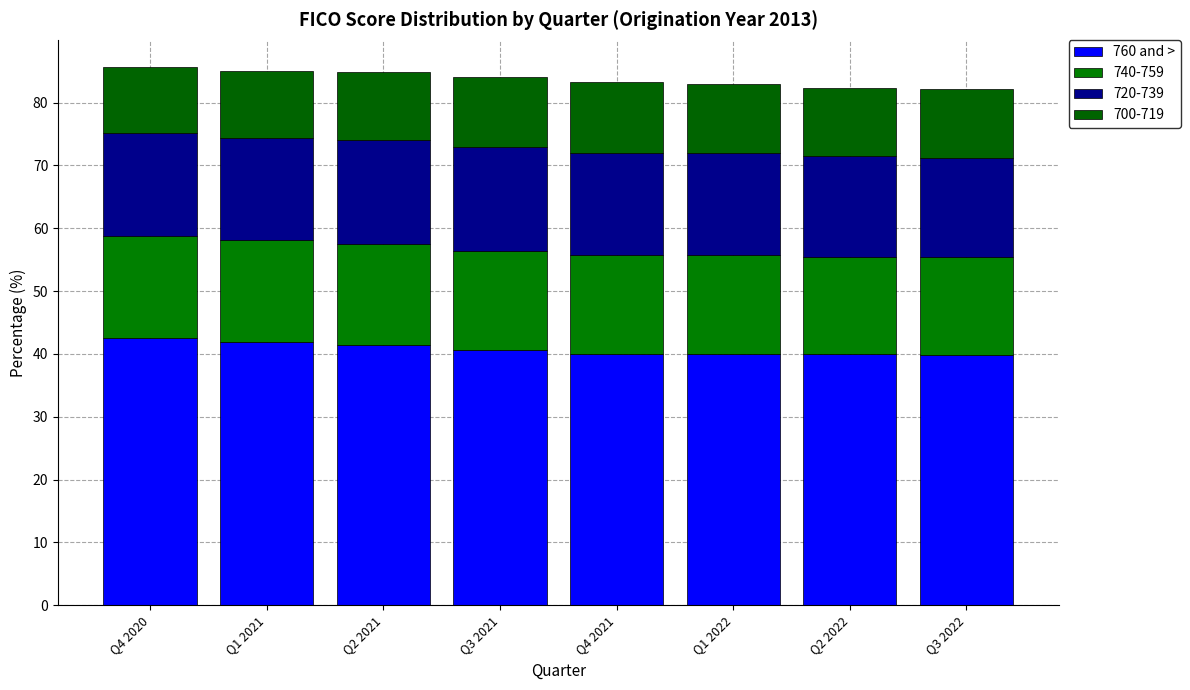

Between Q2 2022 and Q3 2022, which is larger?

Q2 2022